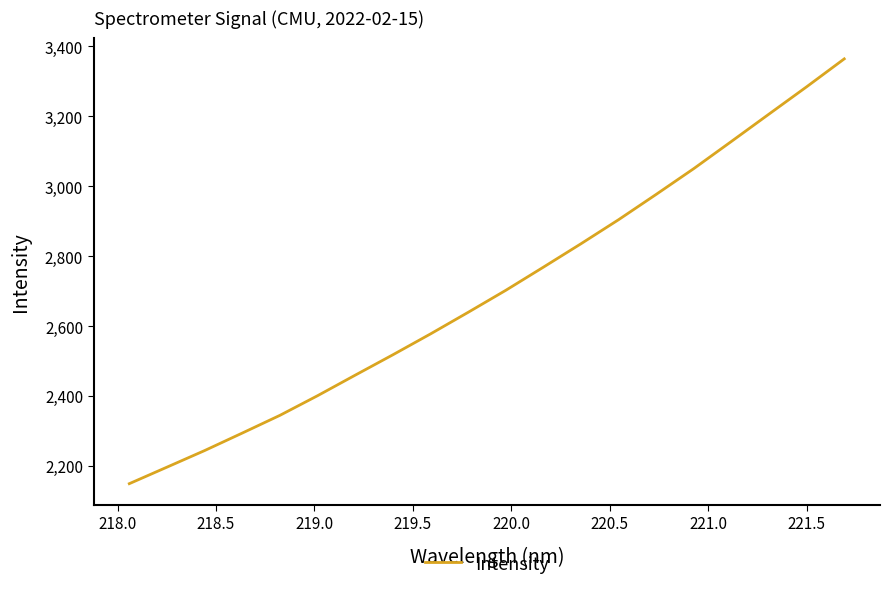

What is the greatest value displayed?

3364.4